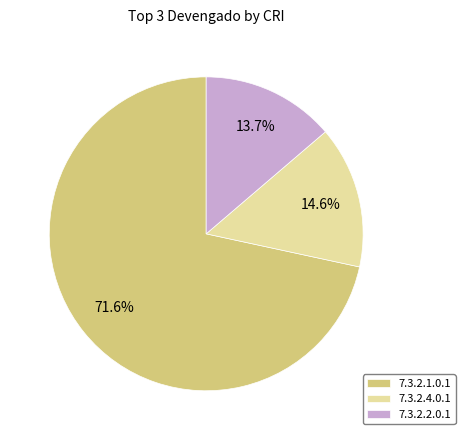

To the nearest percent, what percentage of the pie is 7.3.2.2.0.1?

14%